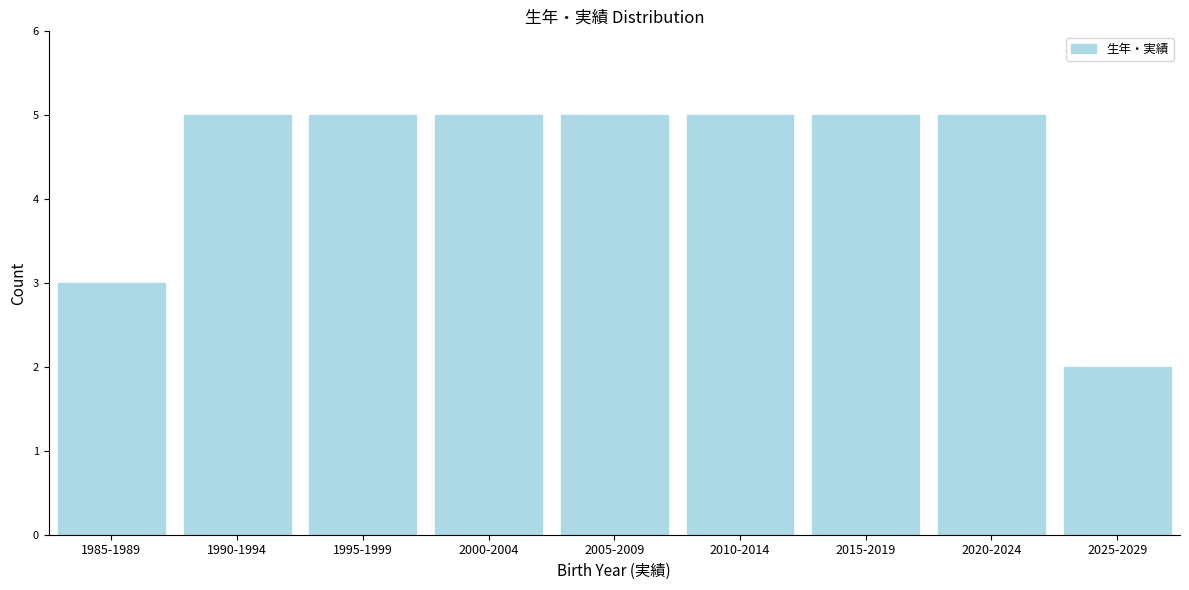

Reading left to right, extract all data points from this chart.

3	5	5	5	5	5	5	5	2